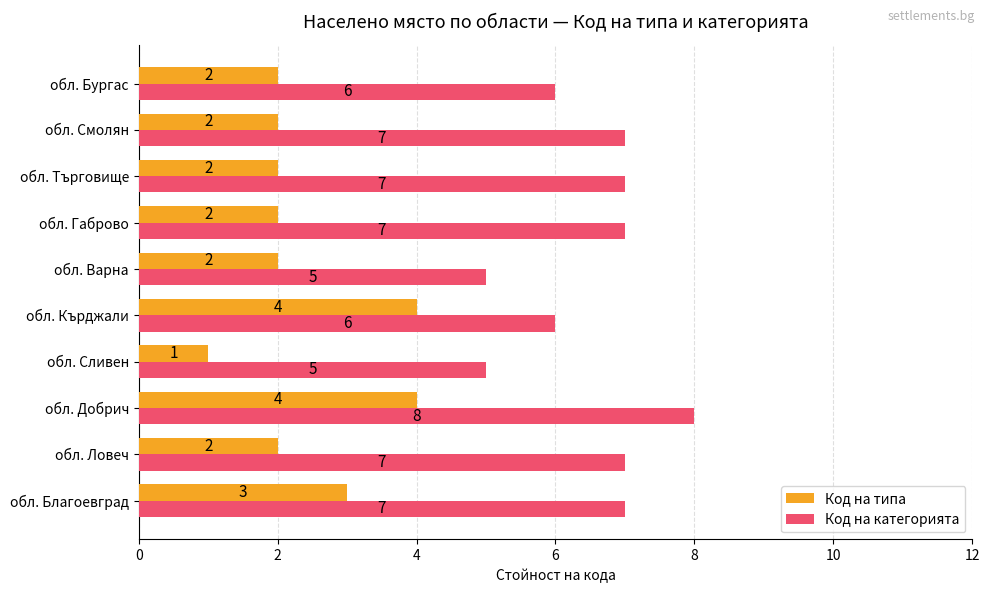

The Код на типа series shows 2 at обл. Търговище. True or false?

True